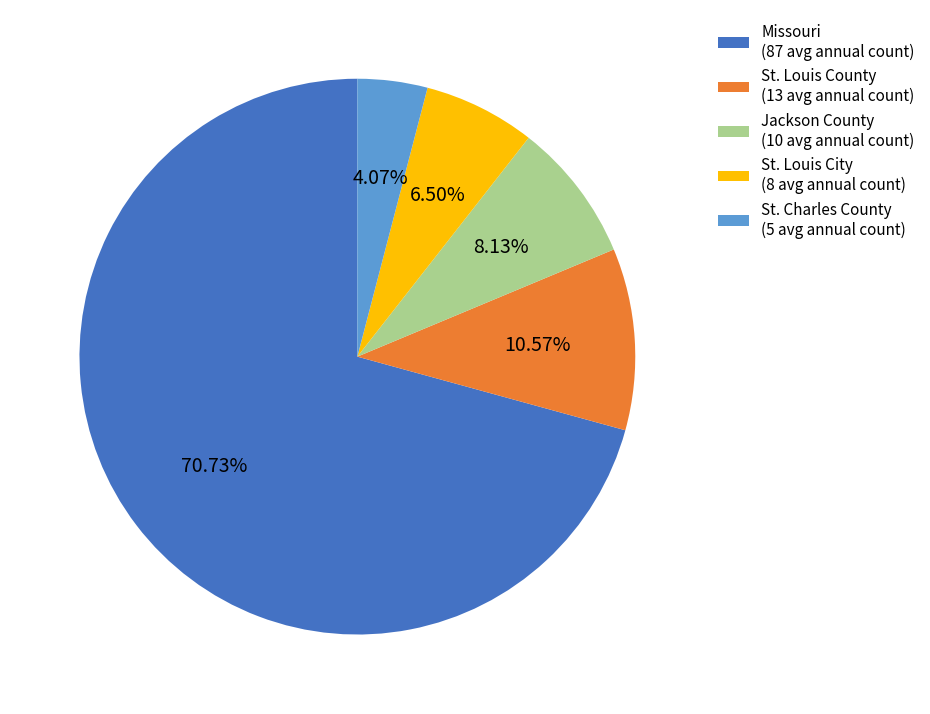

What is the ratio of the value at Missouri to the value at St. Charles County?

17.4